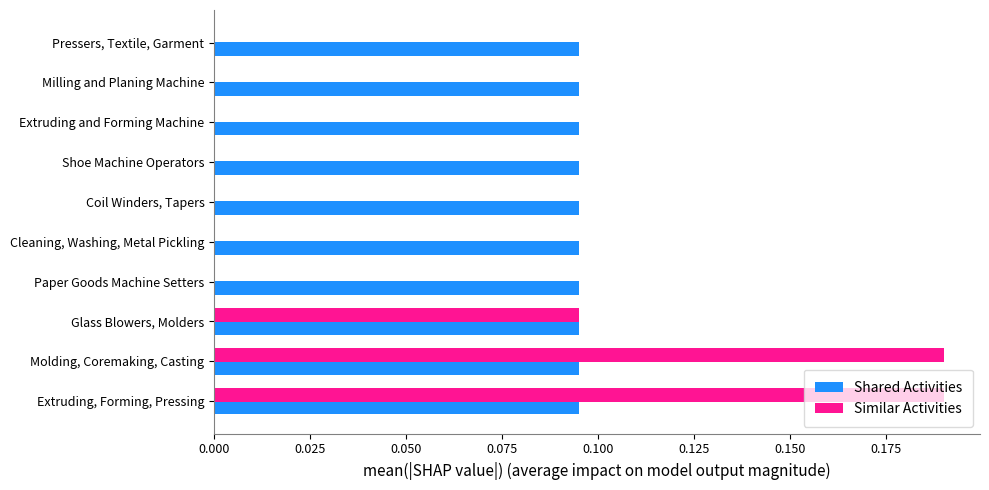

Between Extruding, Forming, Pressing and Extruding and Forming Machine, which series saw the biggest shift?

Similar Activities